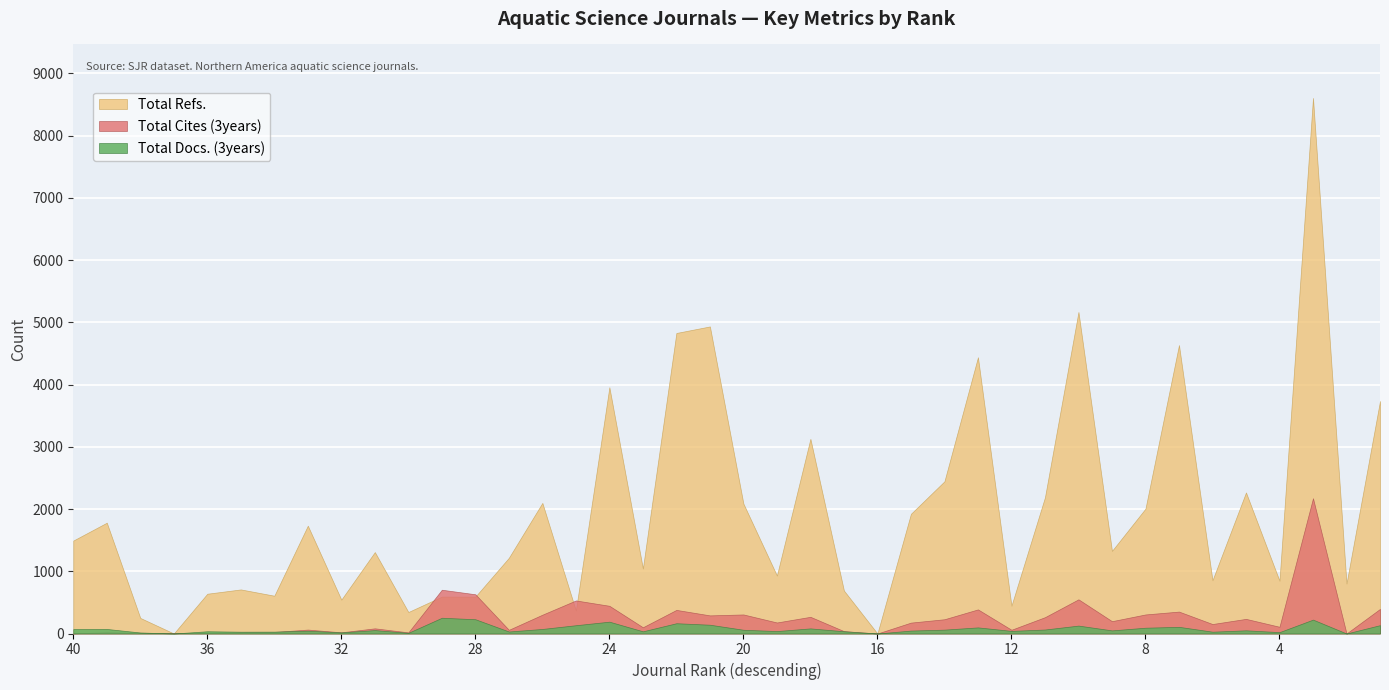

Rank the categories by Total Cites (3years) value from lowest to highest.

16, 2, 40, 37, 38, 36, 30, 32, 39, 35, 34, 17, 27, 12, 33, 31, 23, 4, 6, 15, 19, 9, 14, 5, 11, 18, 21, 26, 20, 8, 7, 22, 13, 1, 24, 25, 10, 28, 29, 3